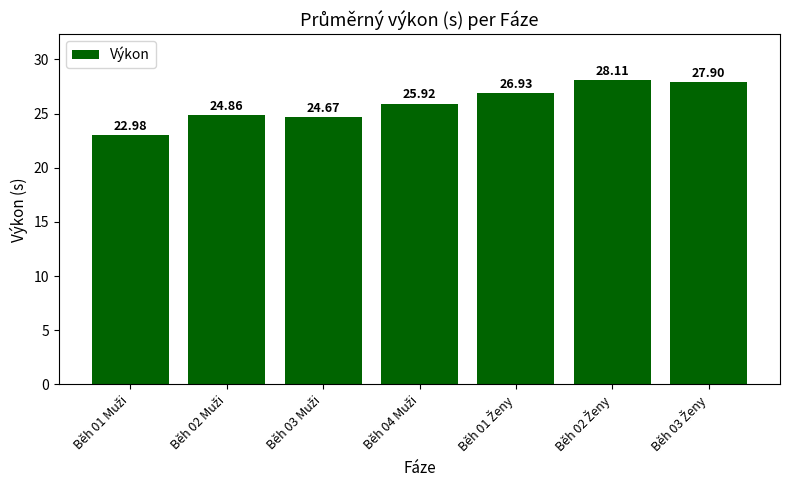

What is the difference between the second highest and second lowest values?

3.2